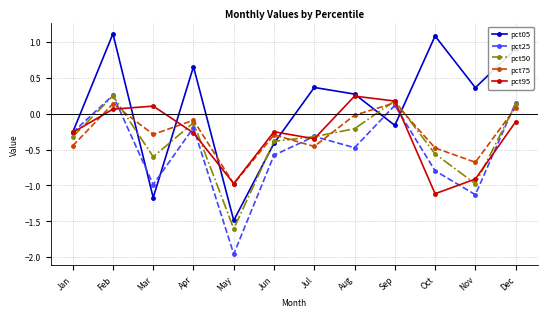

At which category does pct05 reach its first local peak?

Feb